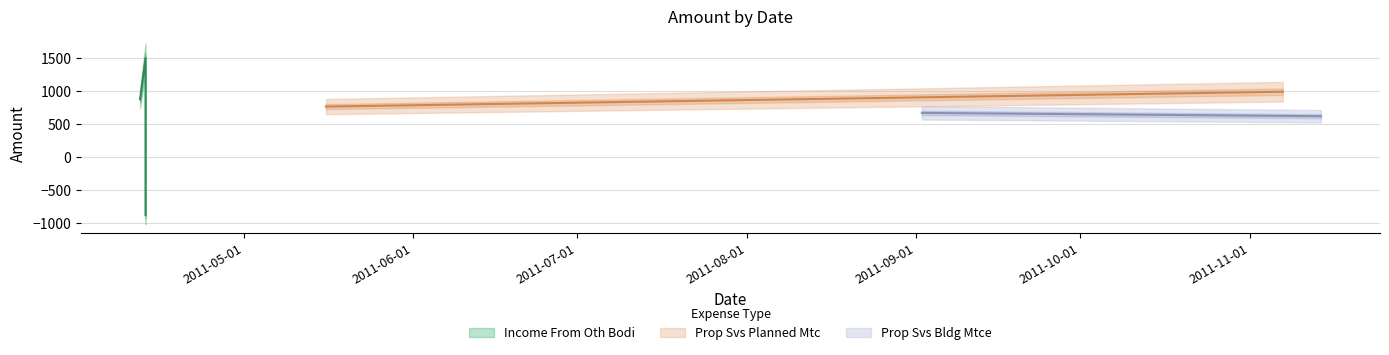

Which label corresponds to the largest value in the chart?

2011-04-13